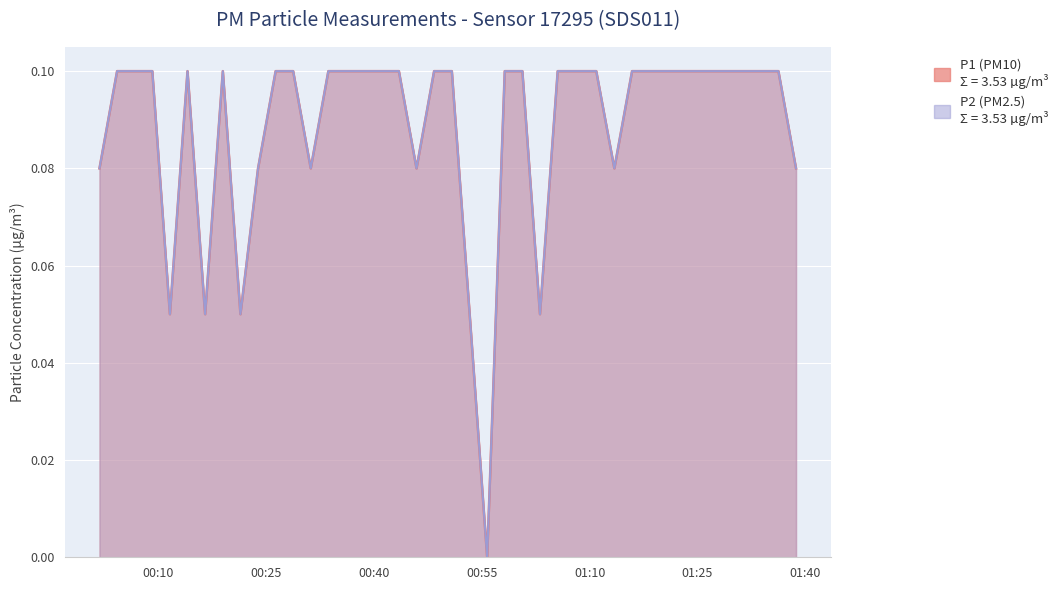

Count the number of data series in this chart.

2